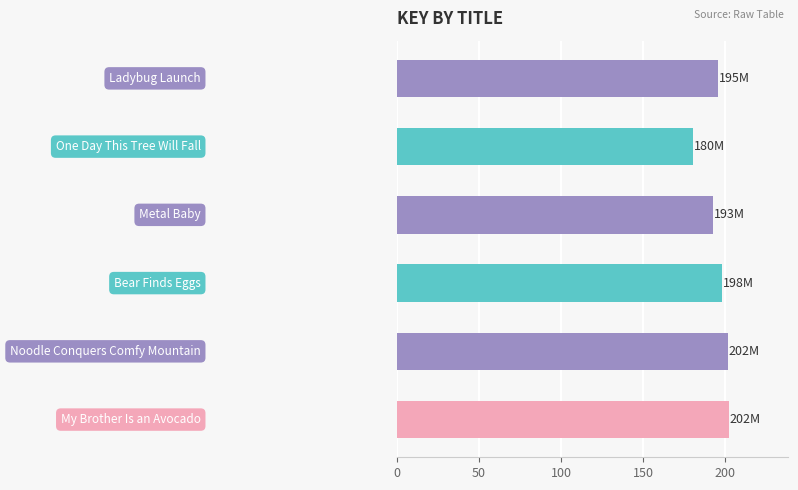

What is the value of the 6th bar from the top?

202.0